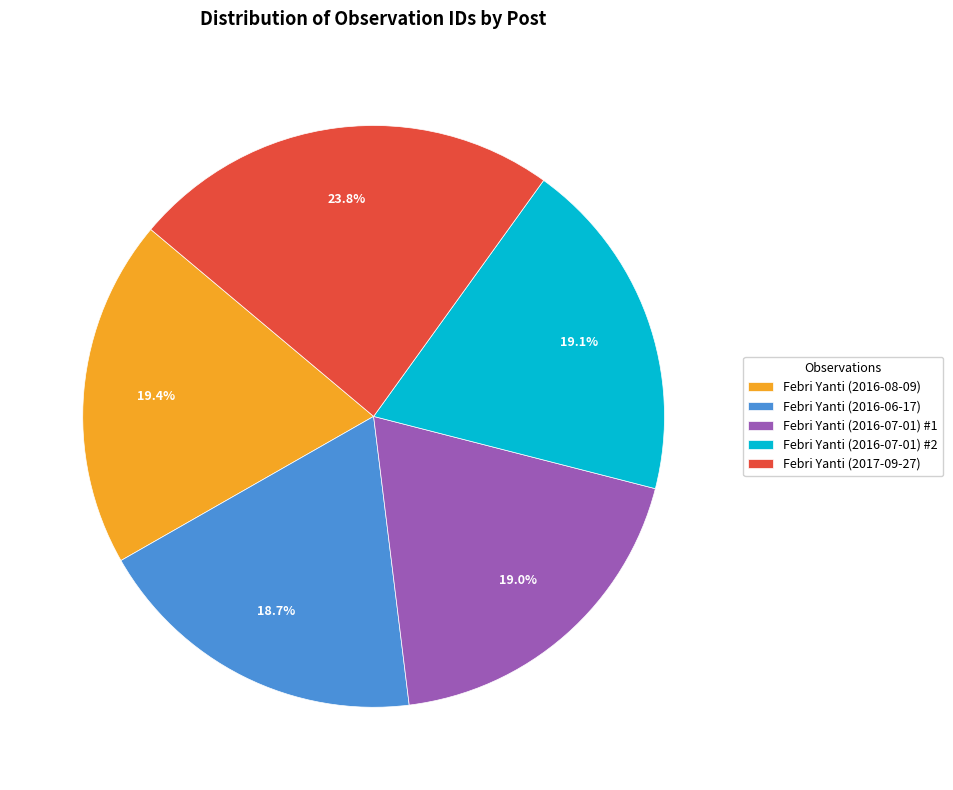

Which has a higher value, Febri Yanti (2017-09-27) or Febri Yanti (2016-06-17)?

Febri Yanti (2017-09-27)